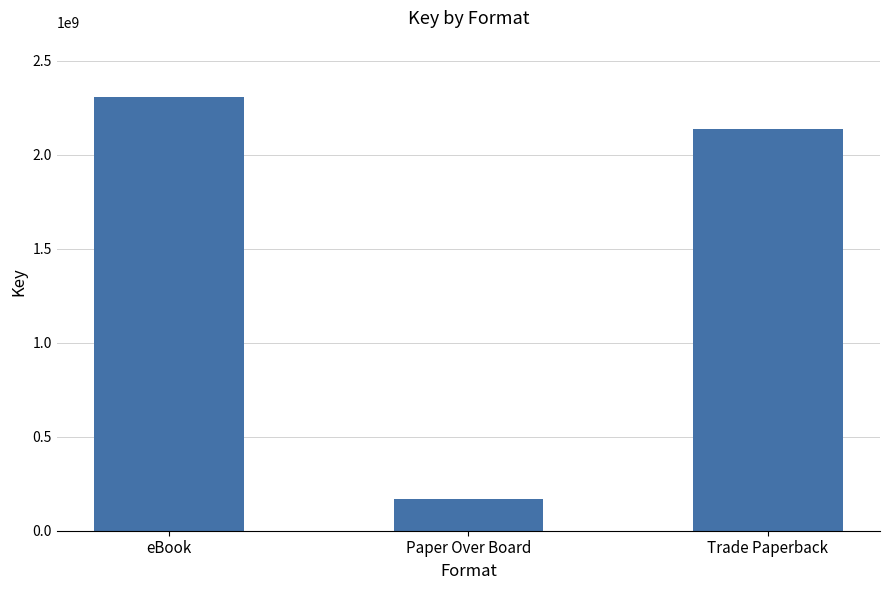

What is the value of the 3rd bar from the left?

2137691843